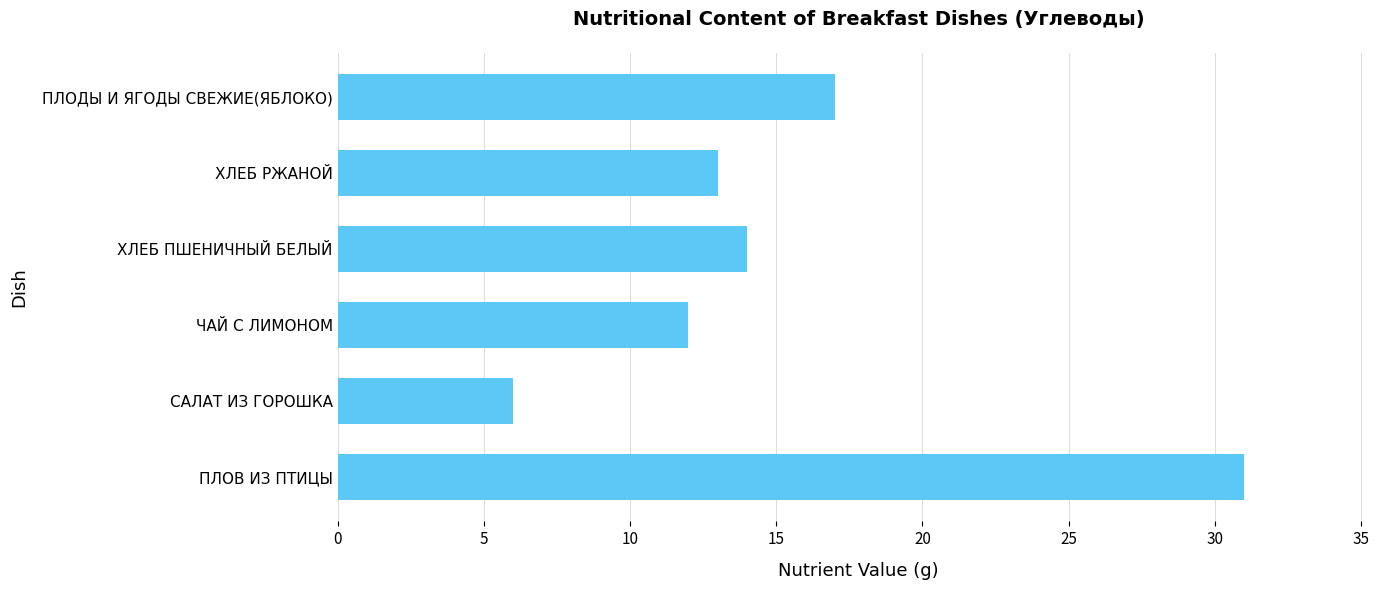

Reading bottom to top, what are all the values shown in this chart?

31	6	12	14	13	17